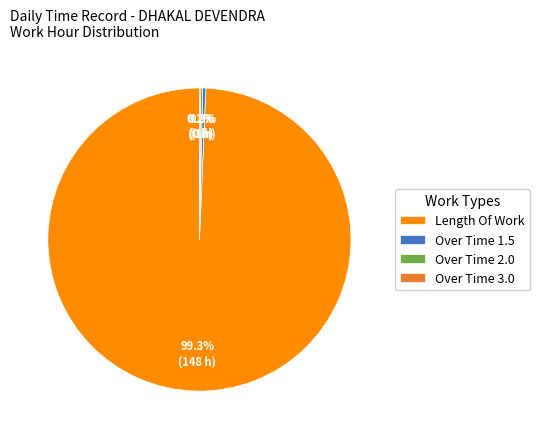

Which slice is the largest?

Length Of Work